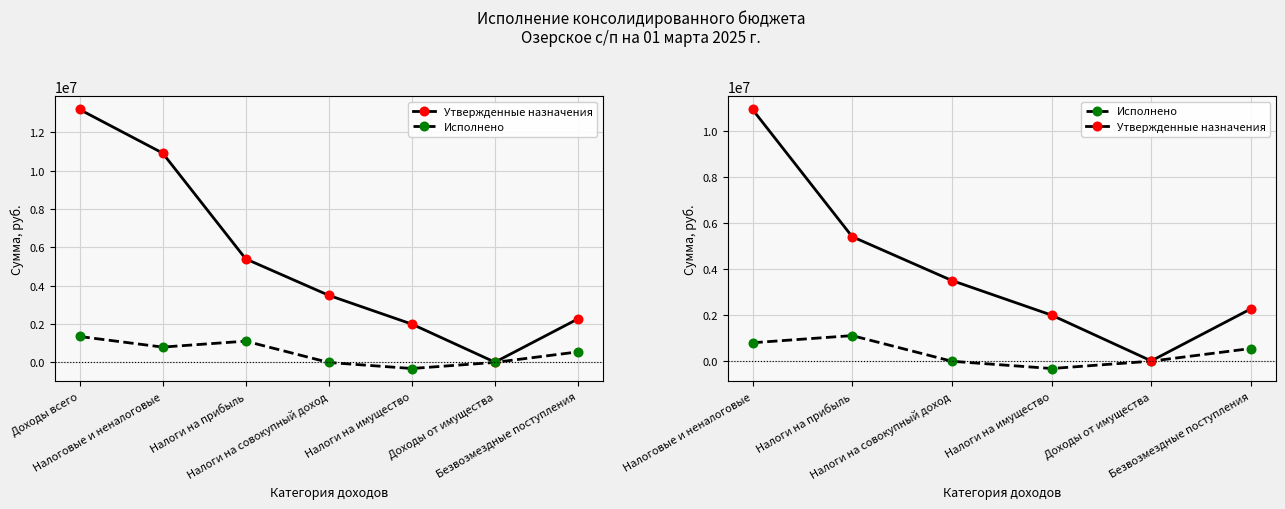

How many values in the Утвержденные назначения series exceed 3500000?

2